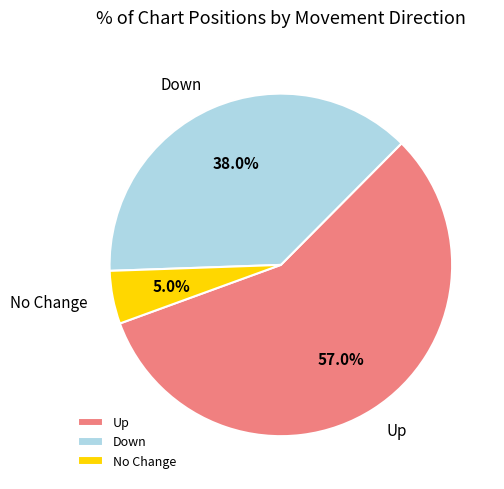

Does any single category account for the majority?

Yes